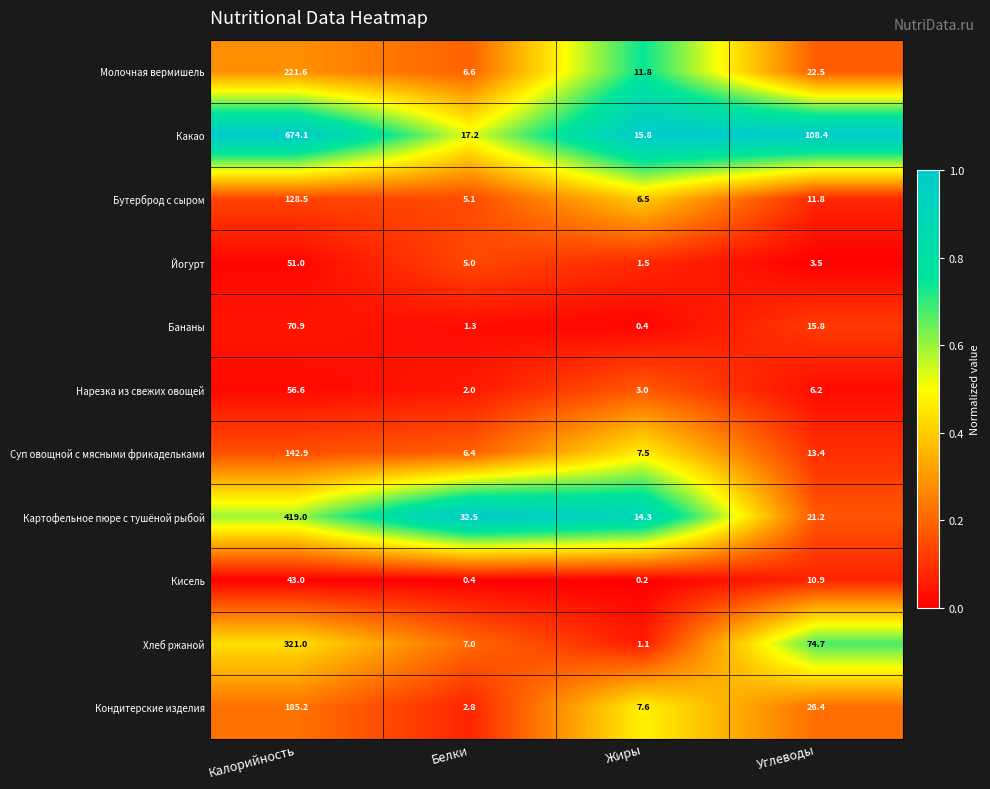

What is the sum of all Суп овощной с мясными фрикадельками values?

170.2